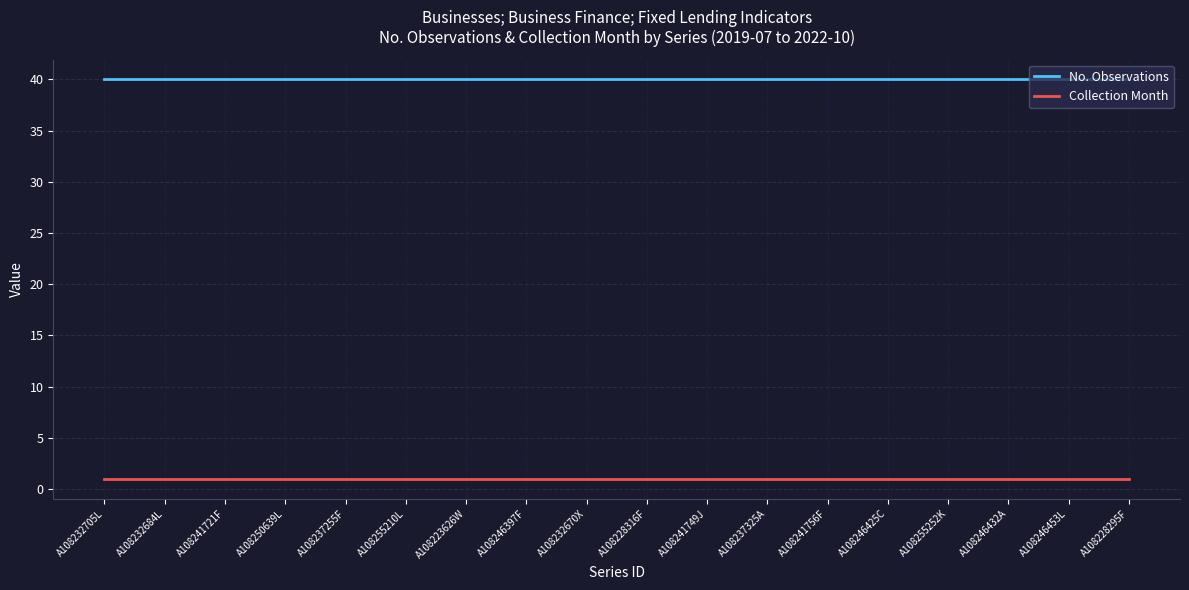

Read the No. Observations value at A108246397F.

40